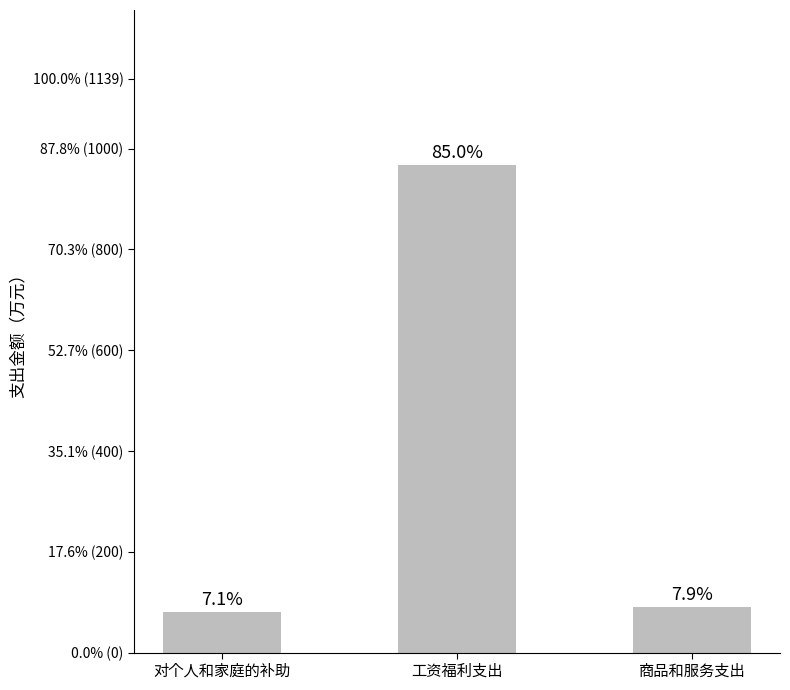

True or false: the data shows 142.4 at 商品和服务支出.

False